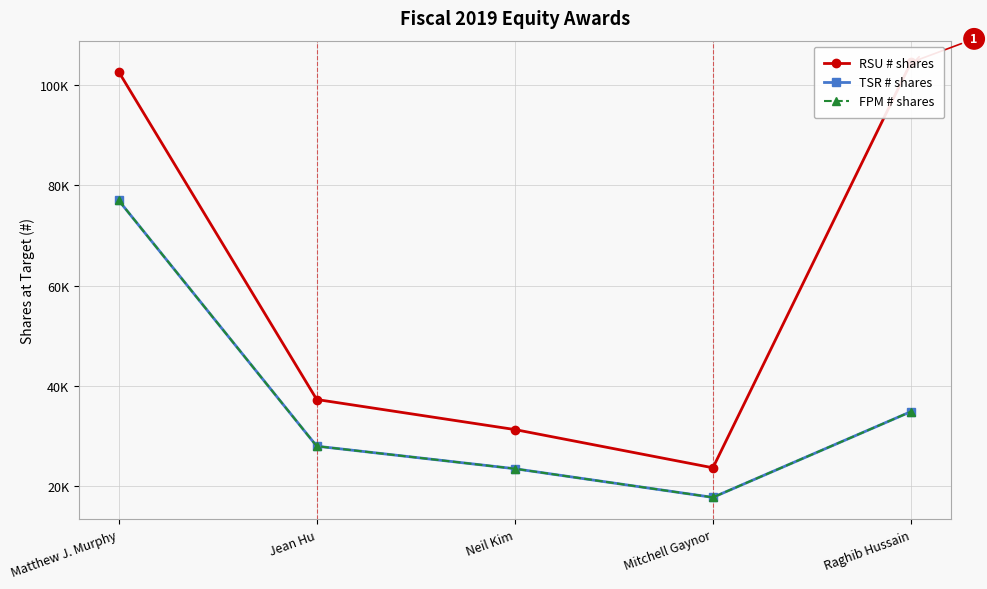

Which category has the highest value across all series?

Raghib Hussain